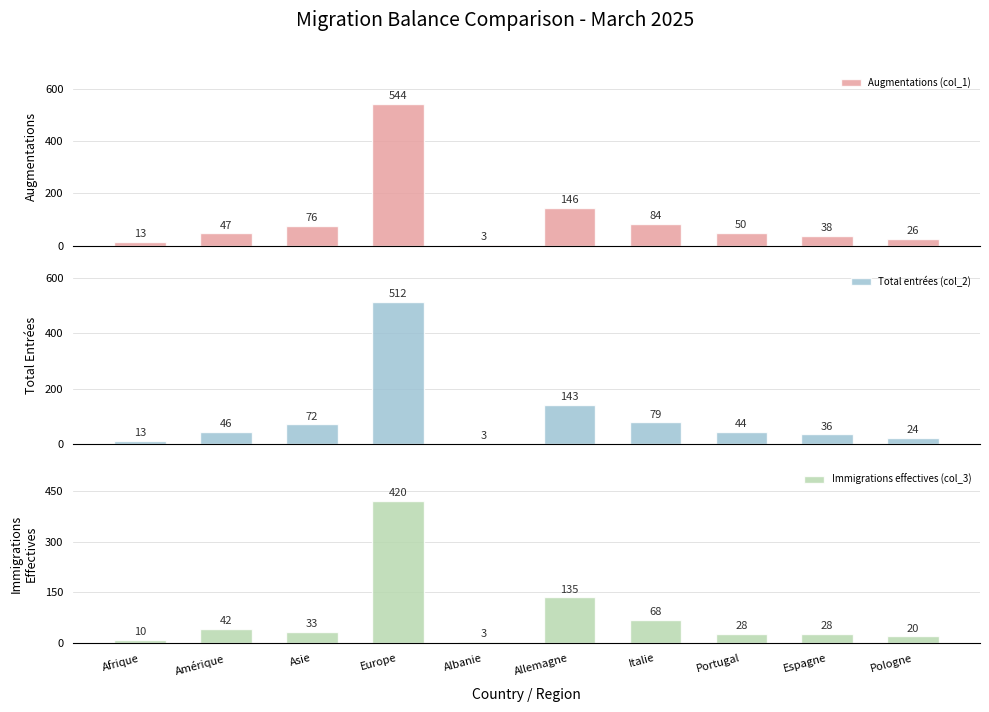

Rank the series by their maximum value, from lowest to highest.

Immigrations effectives (col_3), Total entrées (col_2), Augmentations (col_1)